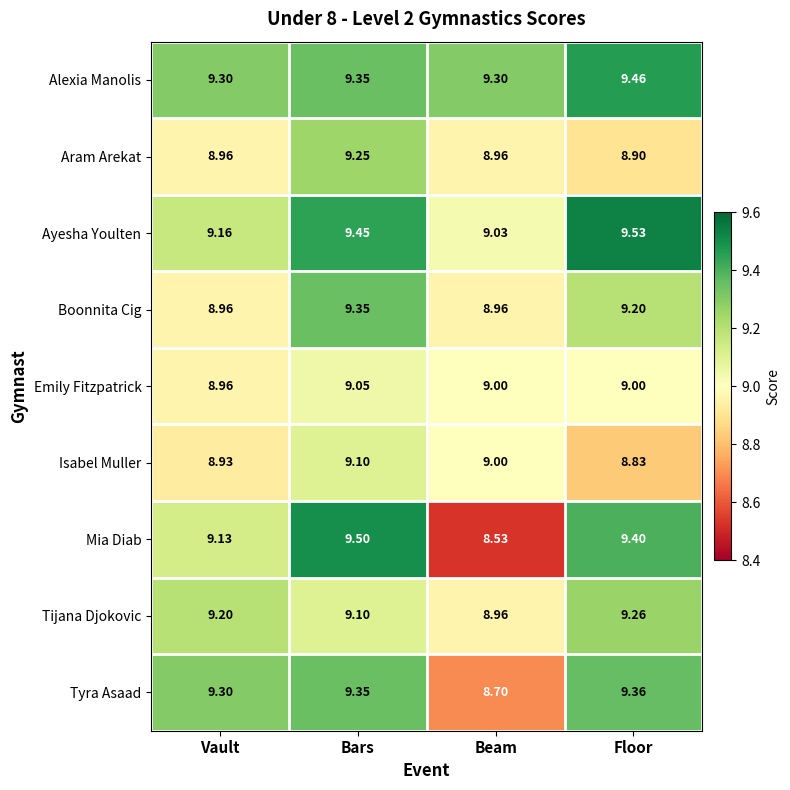

How many distinct data groups are displayed?

9